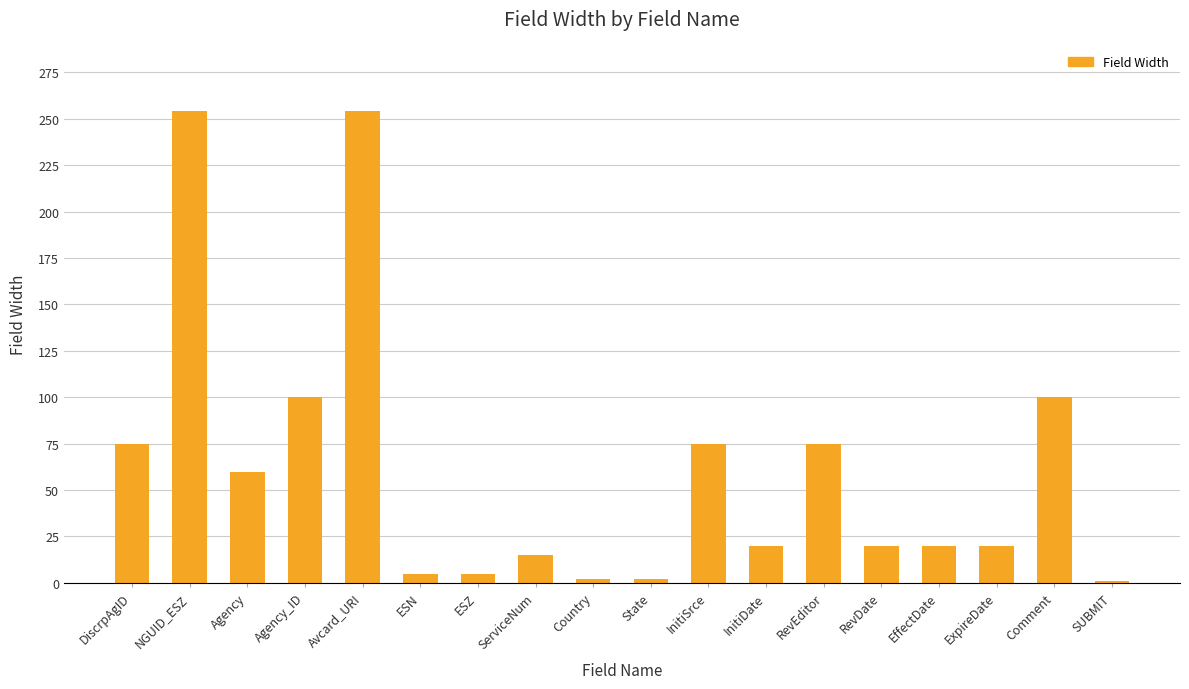

Are the bars grouped side by side (vs. stacked)?

No